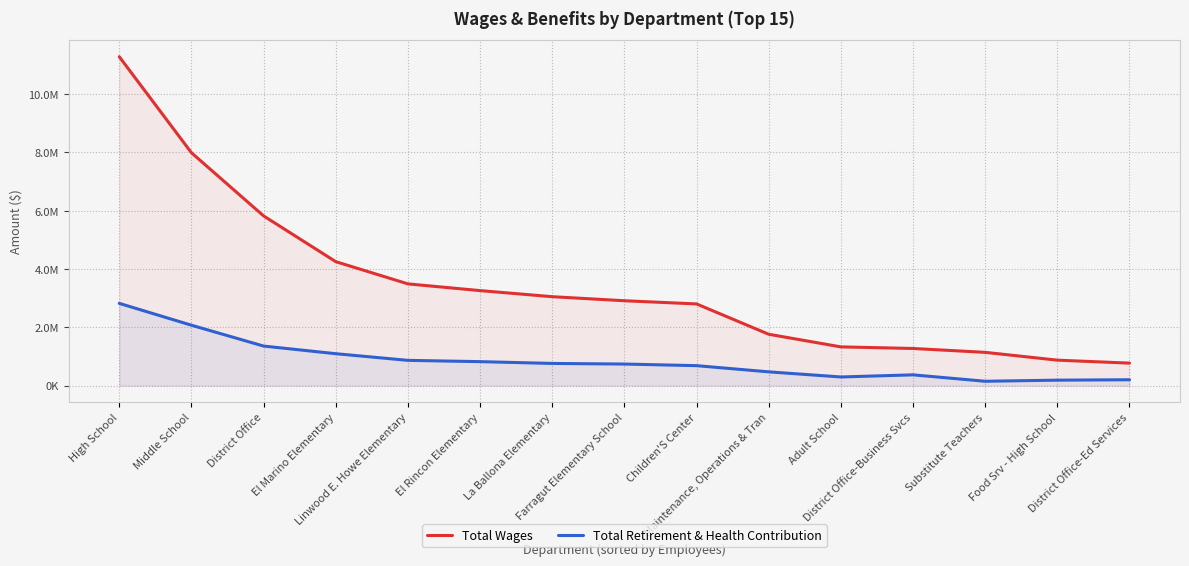

At which label is Total Wages closest to 6024832?

District Office